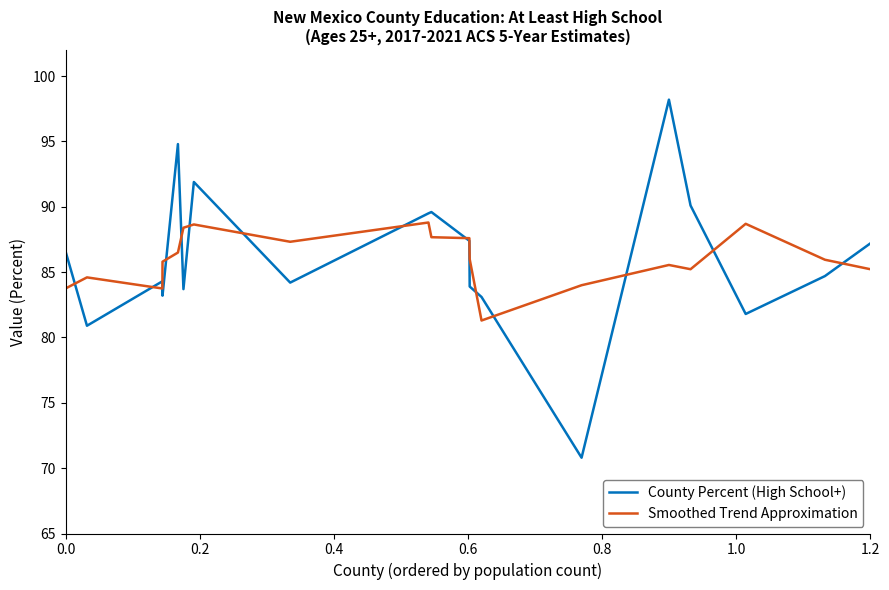

List the series in order of their peak value, lowest first.

Smoothed Trend Approximation, County Percent (High School+)